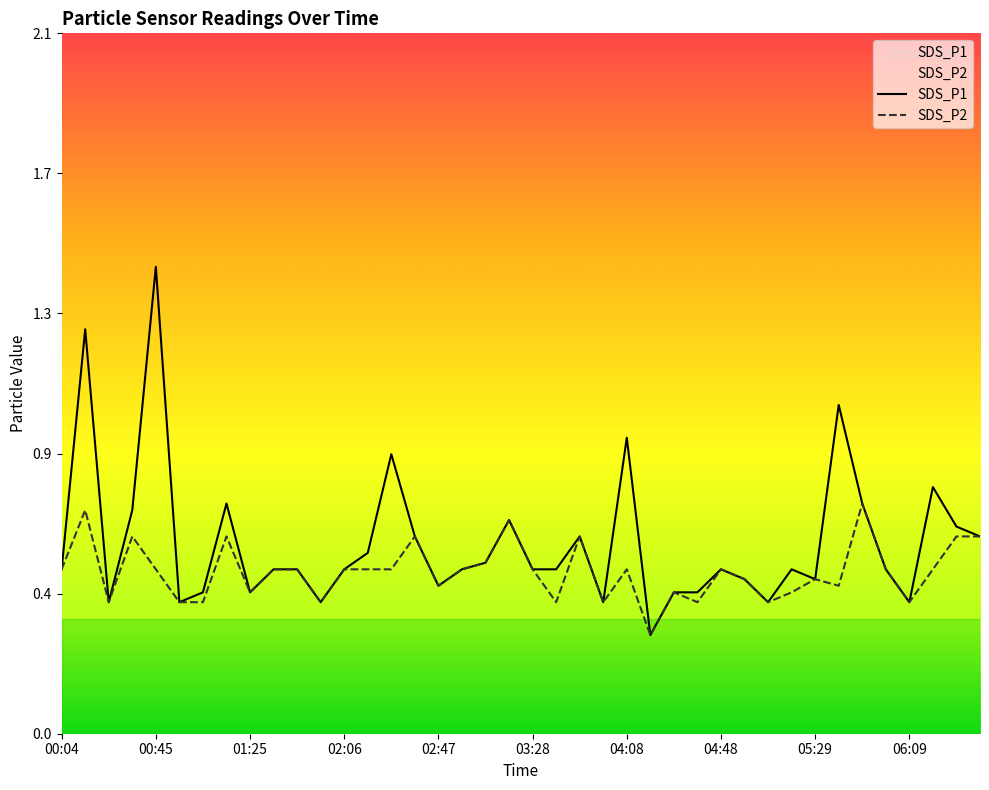

True or false: SDS_P1 has more than 2 interior local peaks.

True